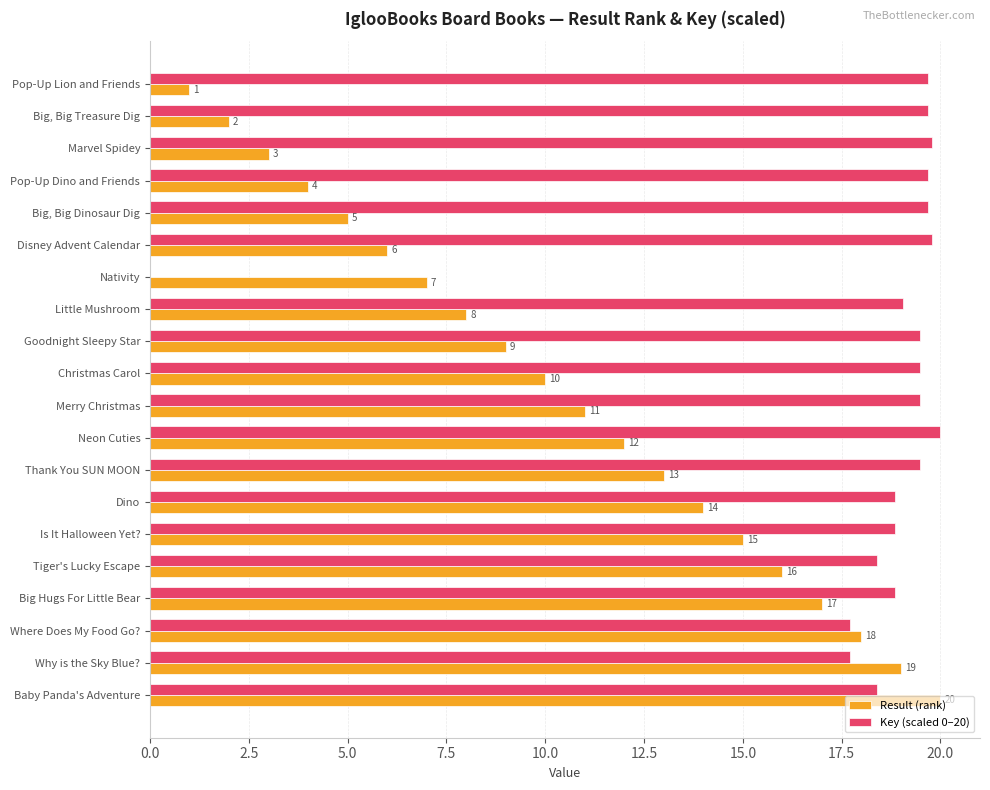

Where is Result (rank) nearest to the value 10?

Christmas Carol